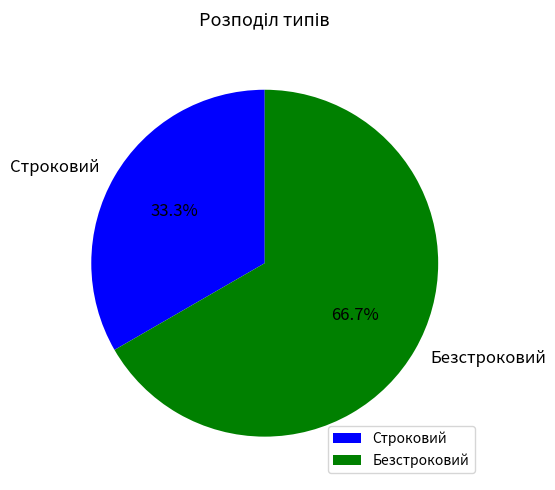

Approximately how many times larger is the value at Безстроковий compared to Строковий?

2.0